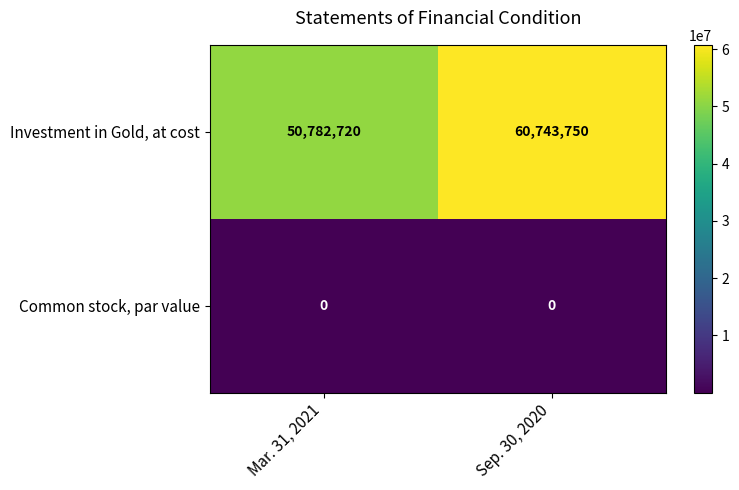

Reading left to right, extract all data points from this chart.

Investment in Gold, at cost: 50782720	60743750
Common stock, par value: 0	0